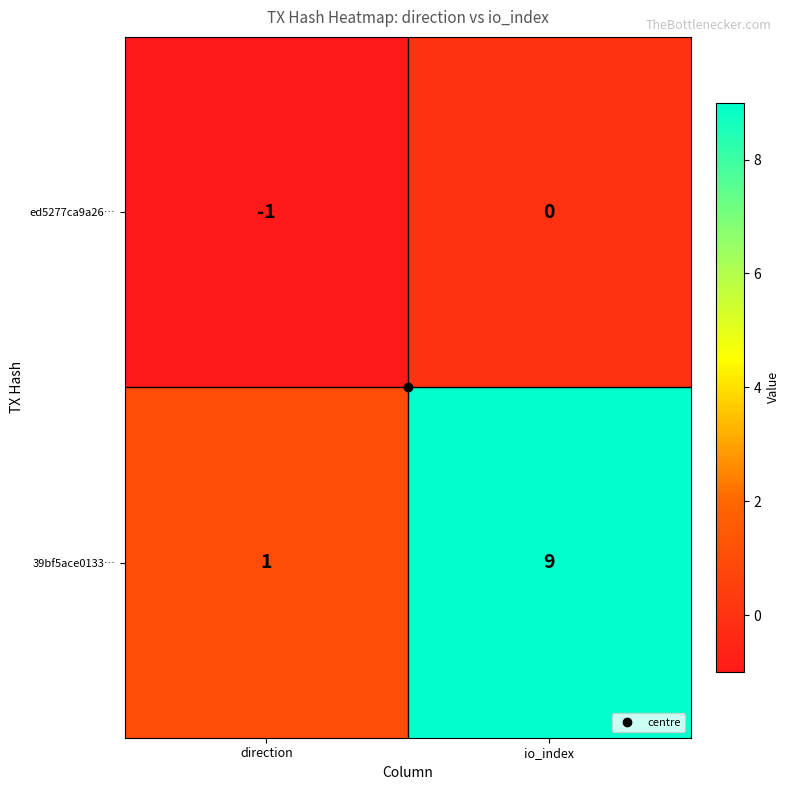

How many distinct data groups are displayed?

2